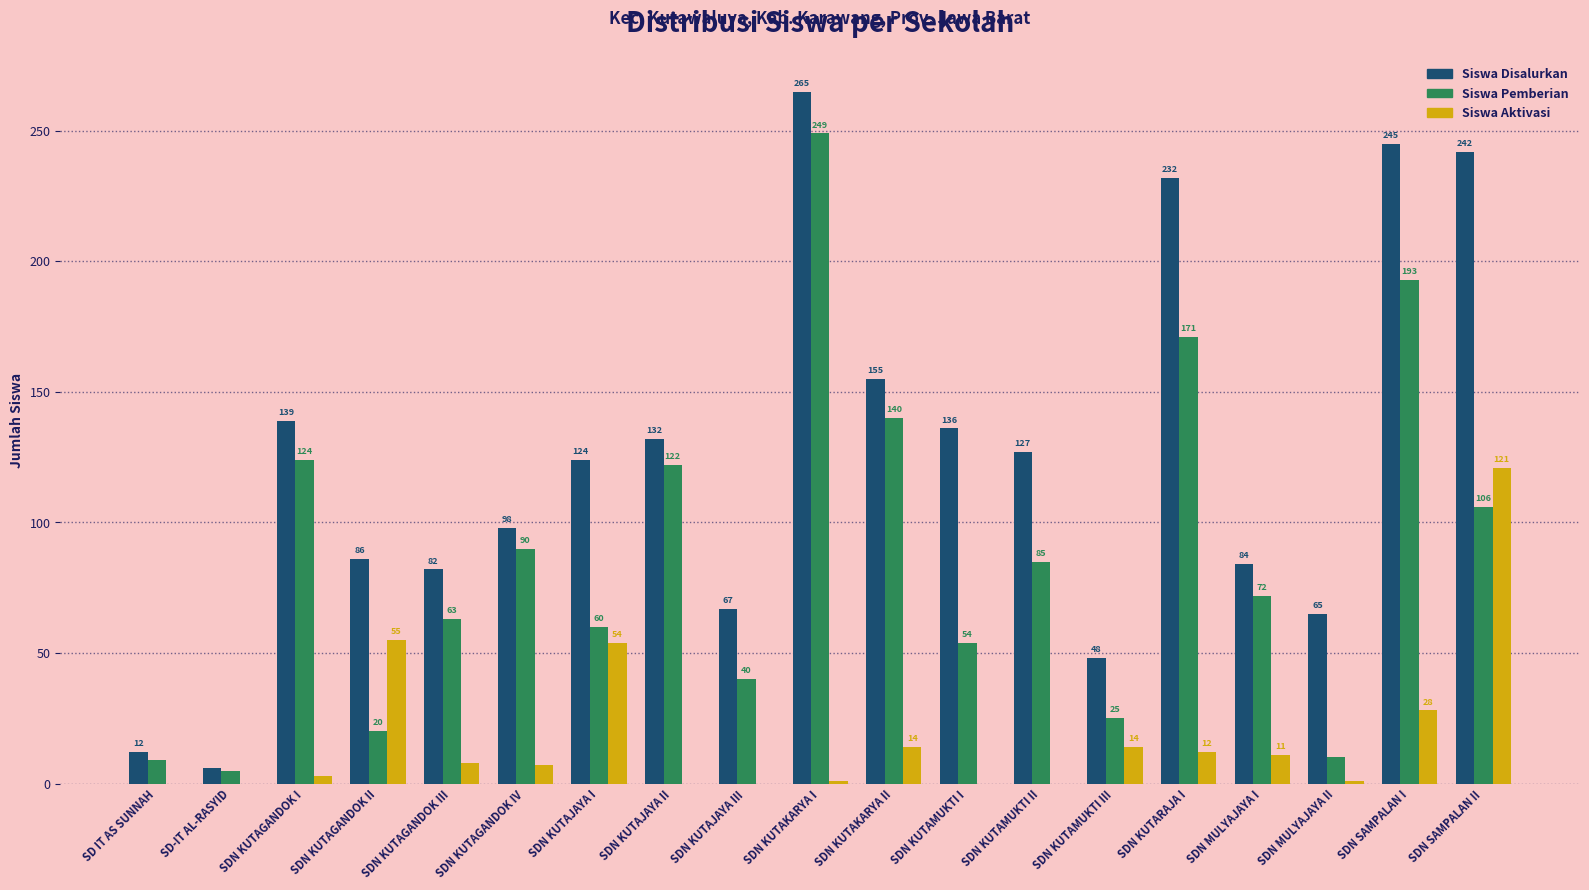

Which category has the highest value in the Siswa Disalurkan series?

SDN KUTAKARYA I